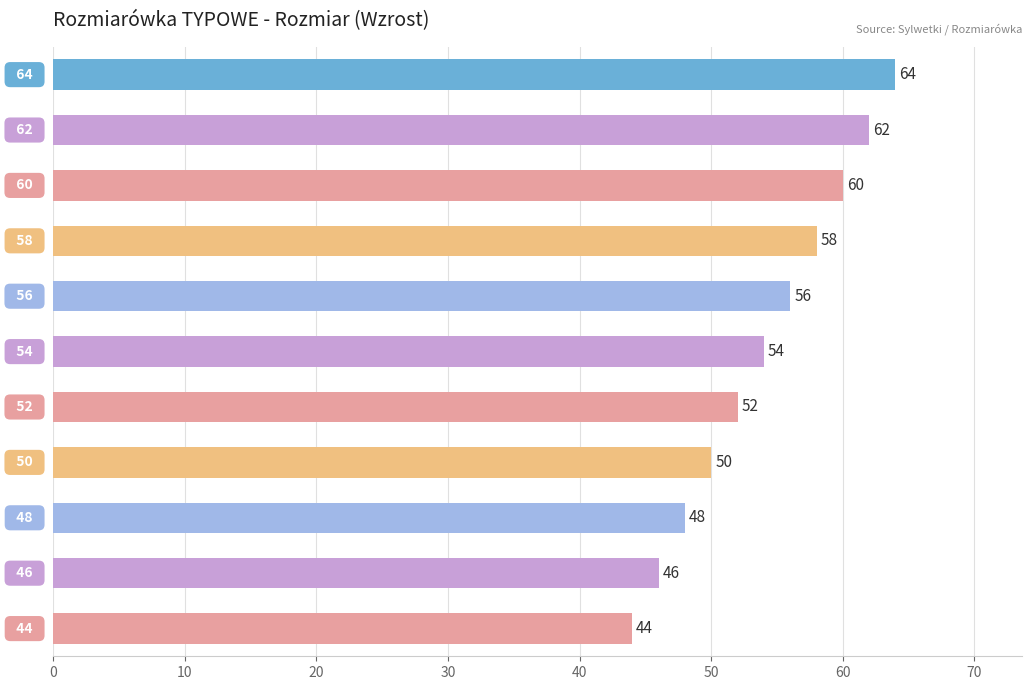

What is the average value?

54